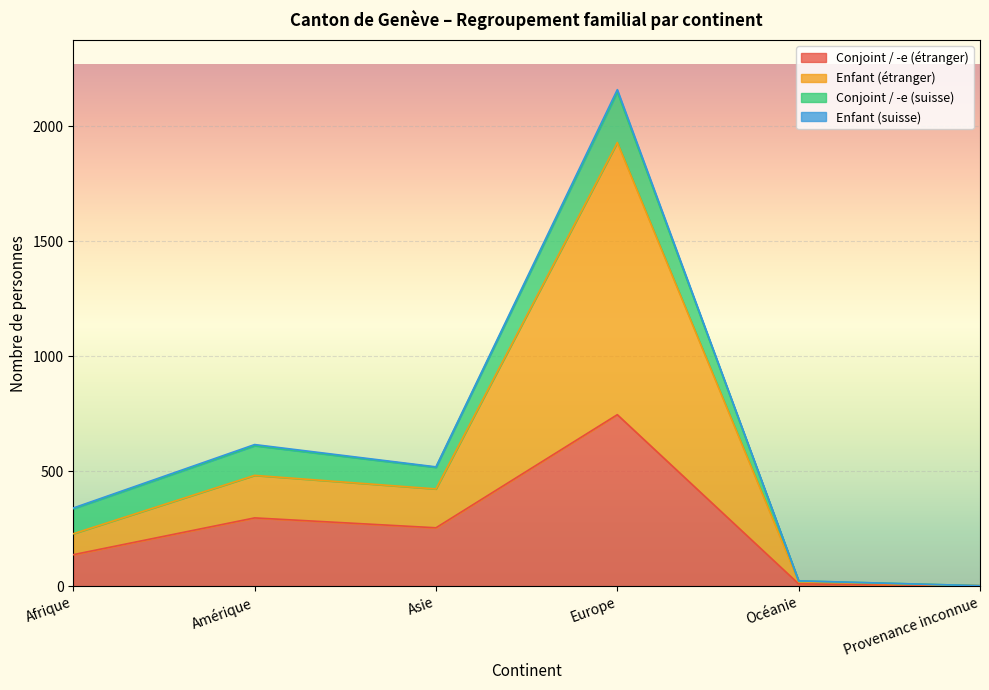

At which category is the sum across all series the highest?

Europe